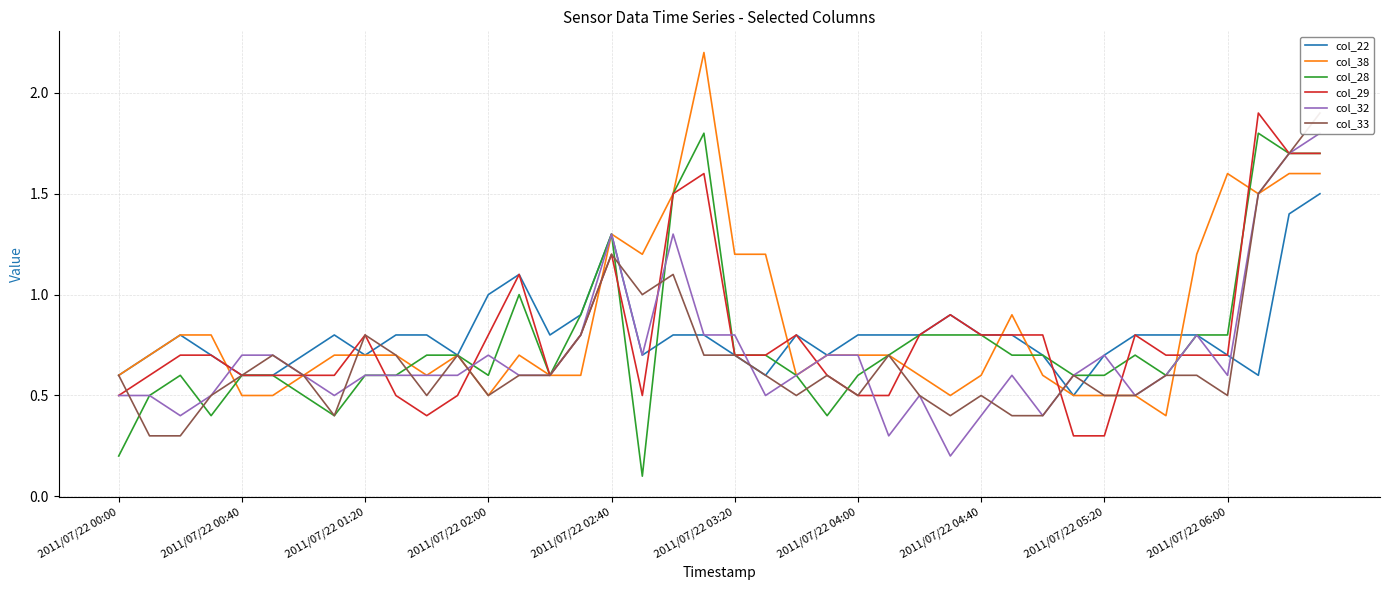

What is the spread (max minus min) of values at 2011/07/22 00:00?

0.4